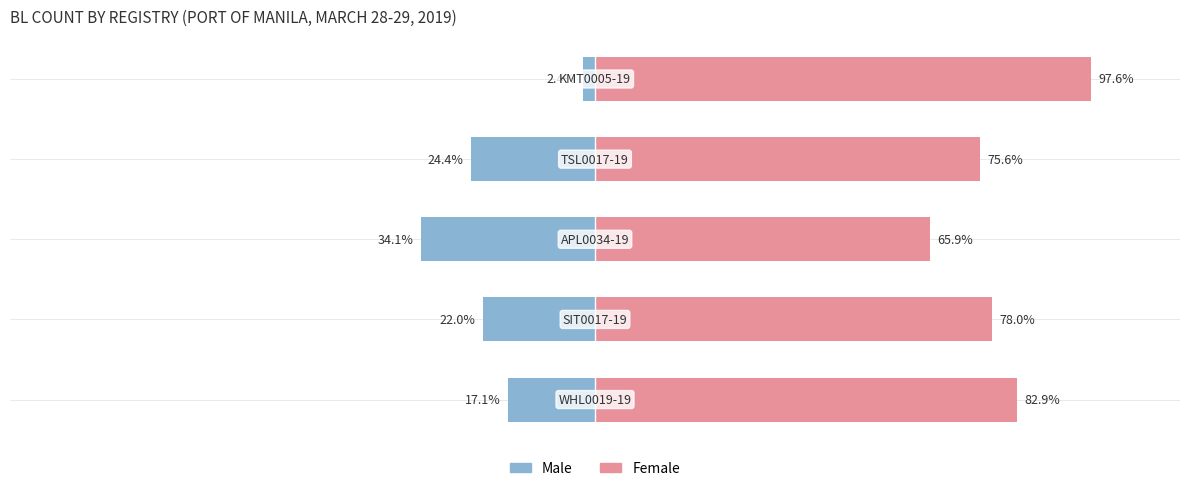

Reading left to right, list all the values displayed in this chart.

Male: -17.1	-22.0	-34.1	-24.4	-2.4
Female: 82.9	78.0	65.9	75.6	97.6